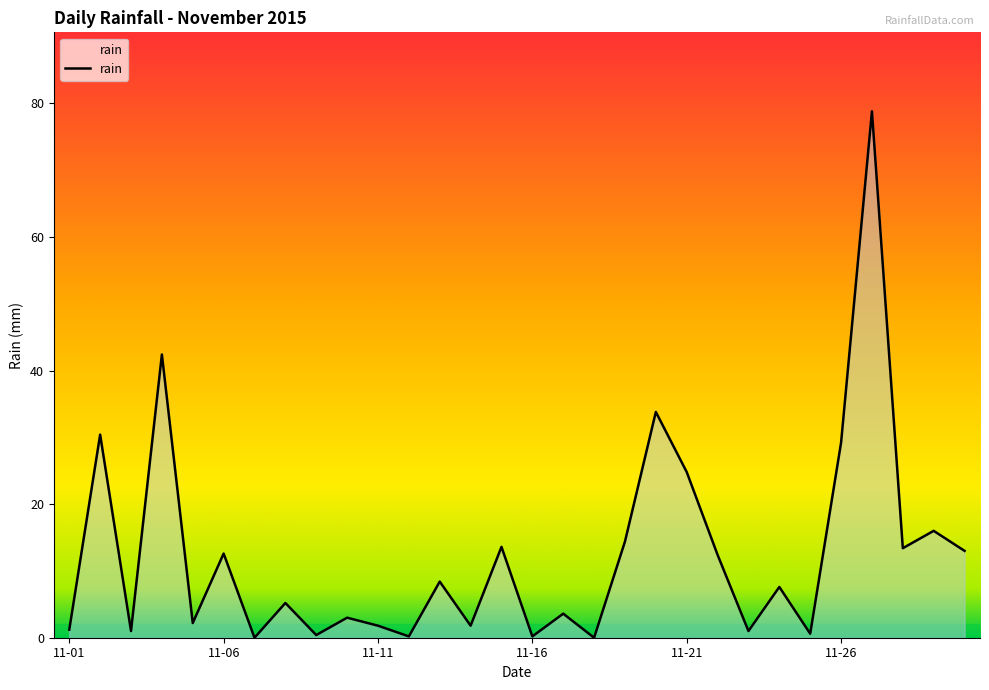

What is the maximum value shown in the chart?

78.8